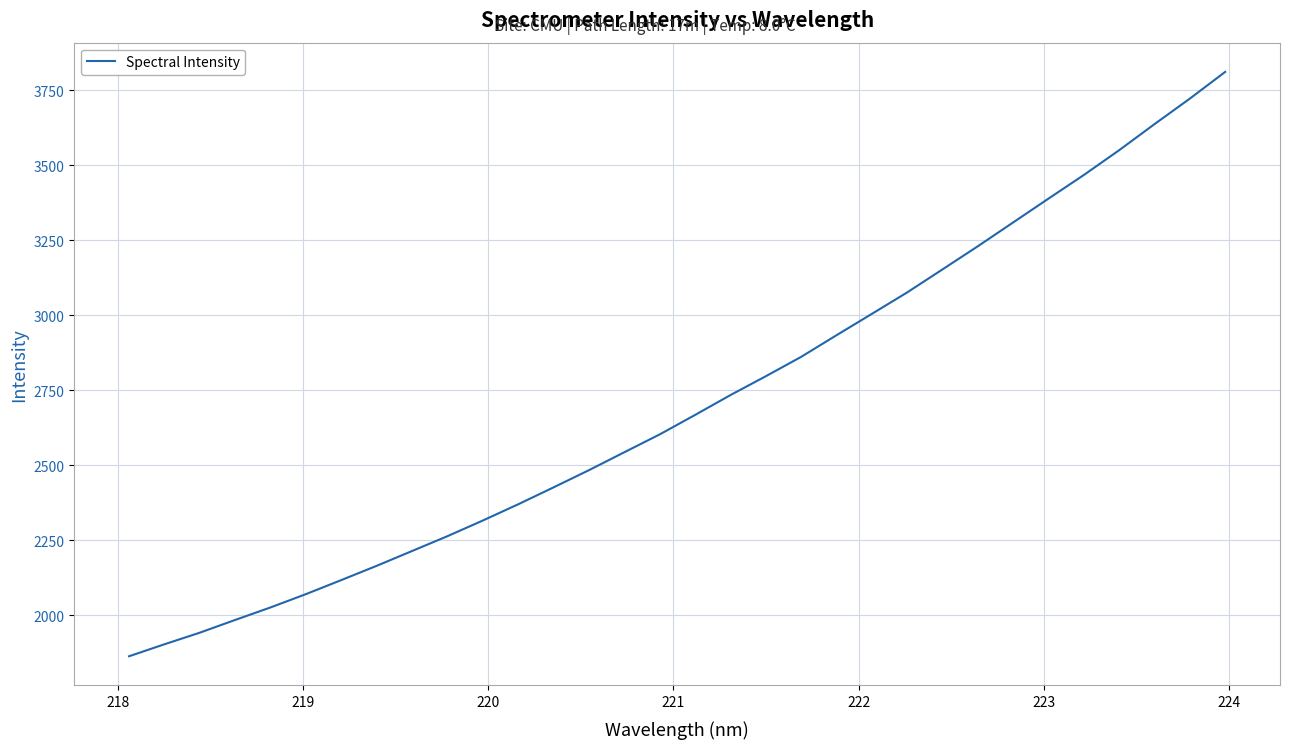

What is the maximum value shown in the chart?

3810.4